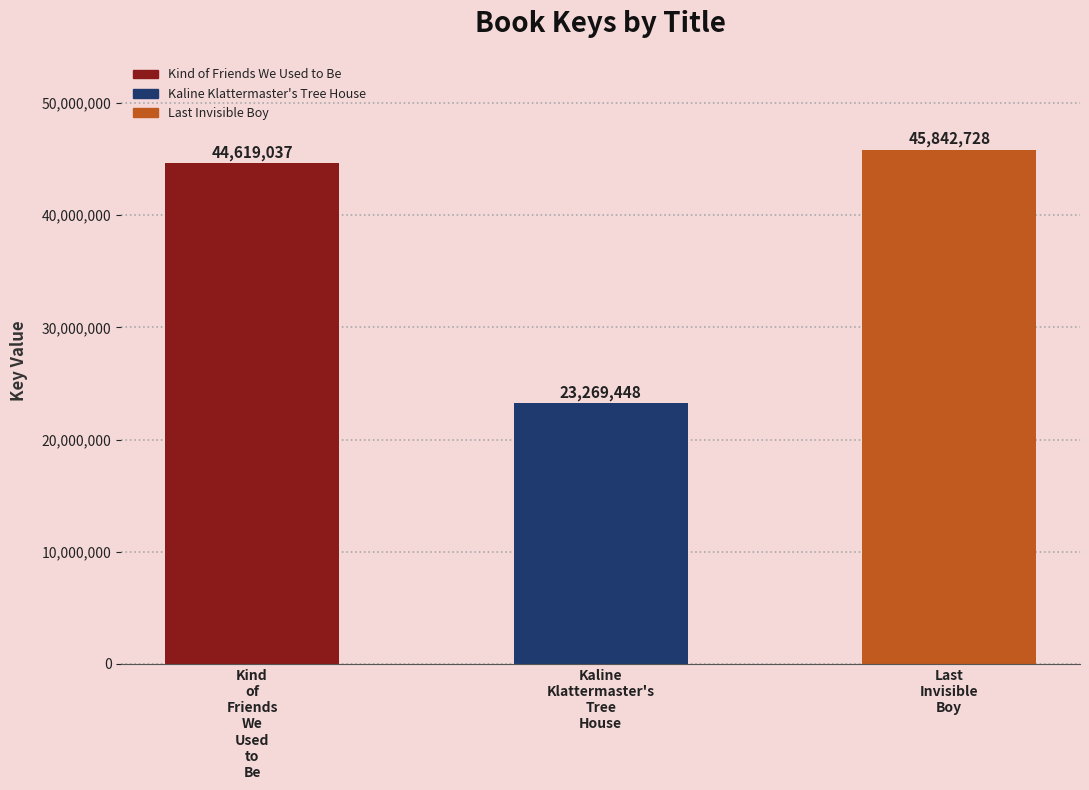

What is the smallest value displayed?

23269448